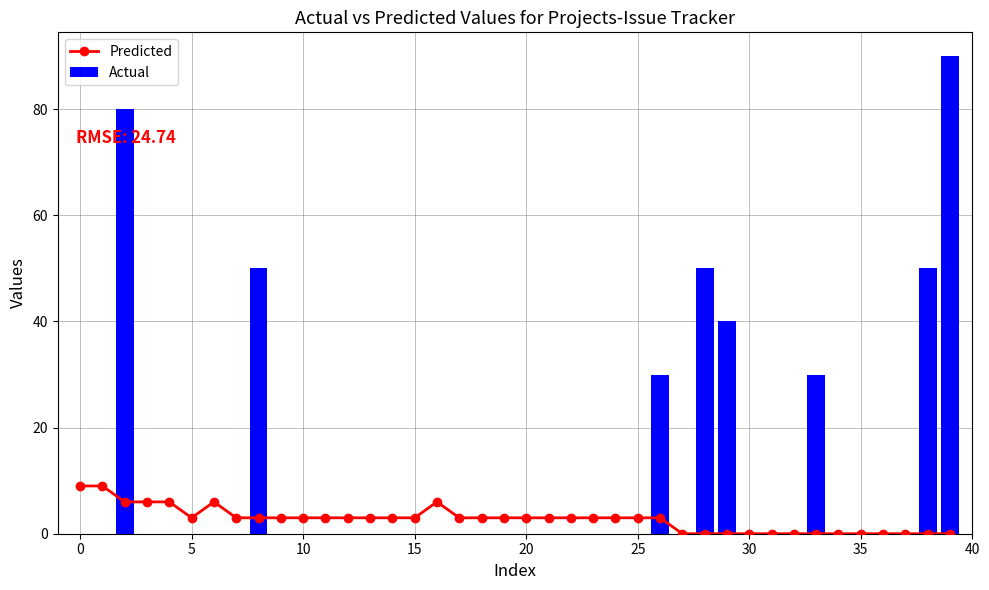

How many data points does each series have?

40